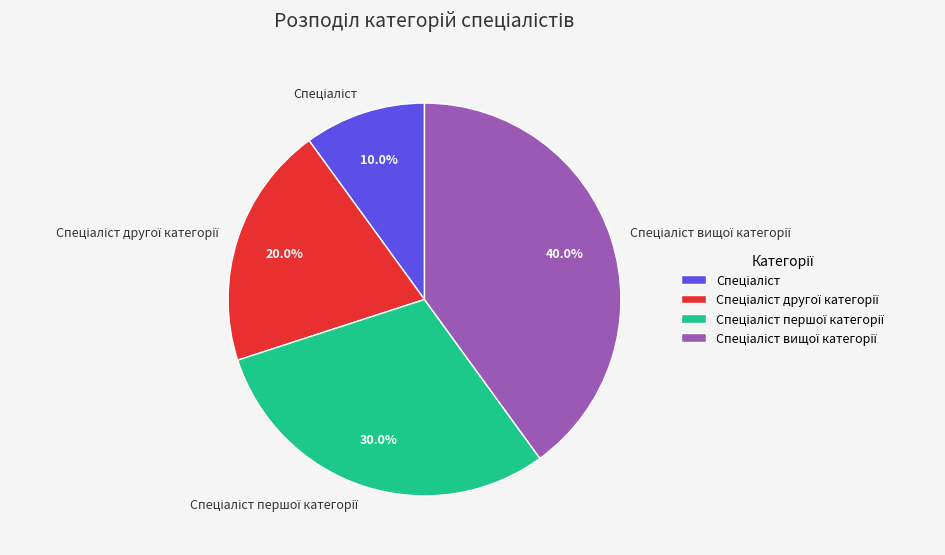

Is there a majority slice in this chart?

No